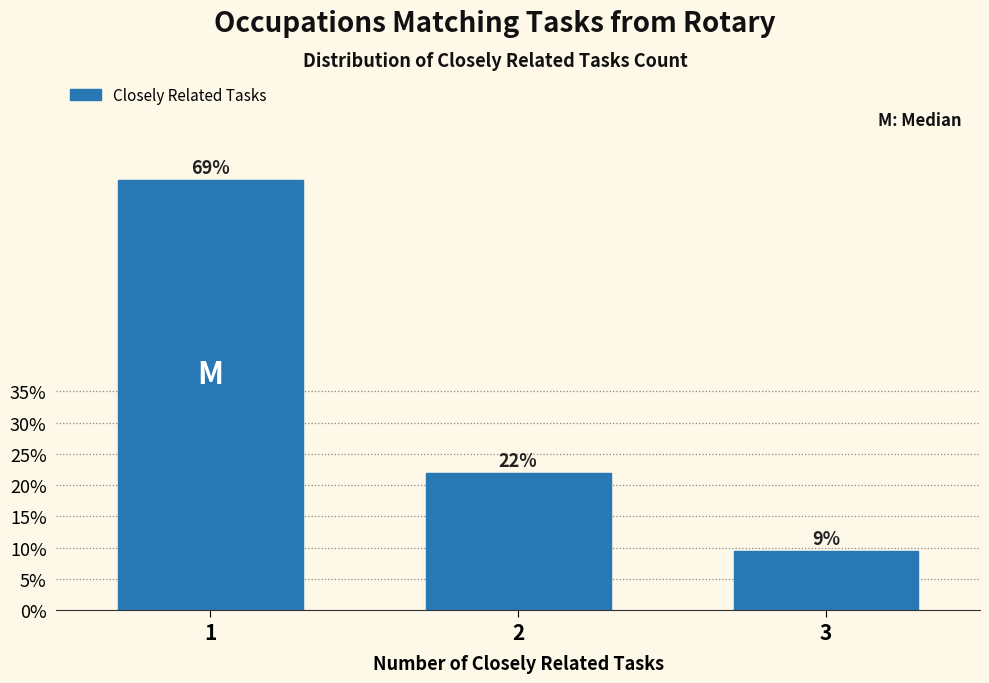

Does the chart contain any negative values?

No